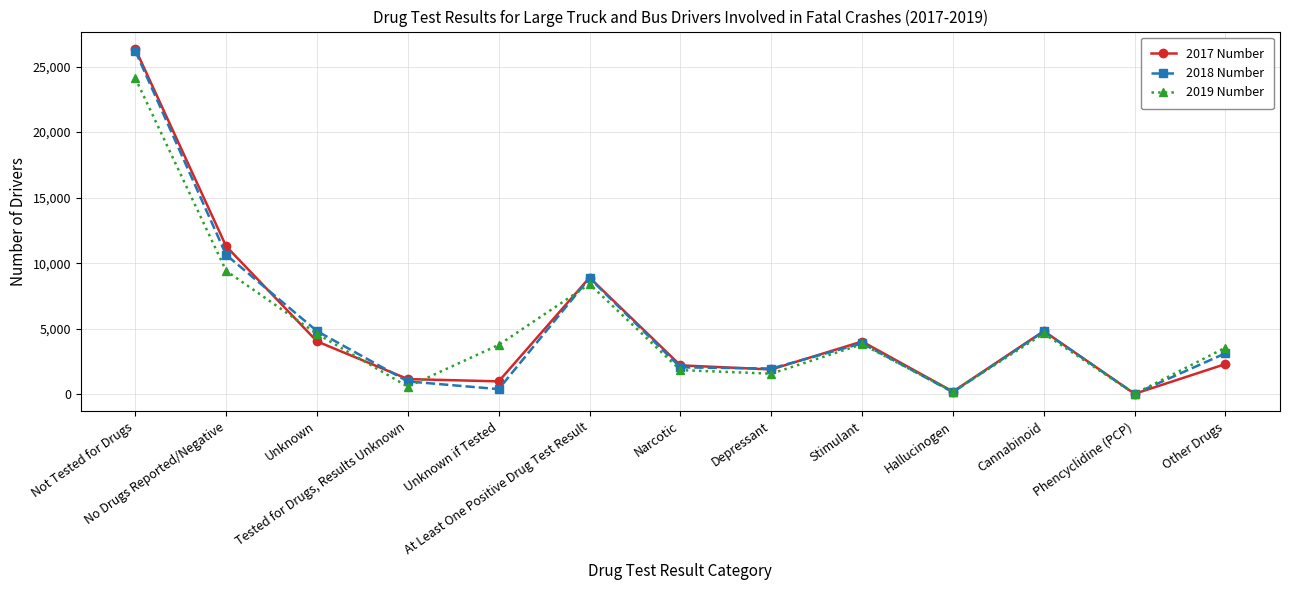

List the labels in order of 2017 Number value, smallest first.

Phencyclidine (PCP), Hallucinogen, Unknown if Tested, Tested for Drugs, Results Unknown, Depressant, Narcotic, Other Drugs, Stimulant, Unknown, Cannabinoid, At Least One Positive Drug Test Result, No Drugs Reported/Negative, Not Tested for Drugs